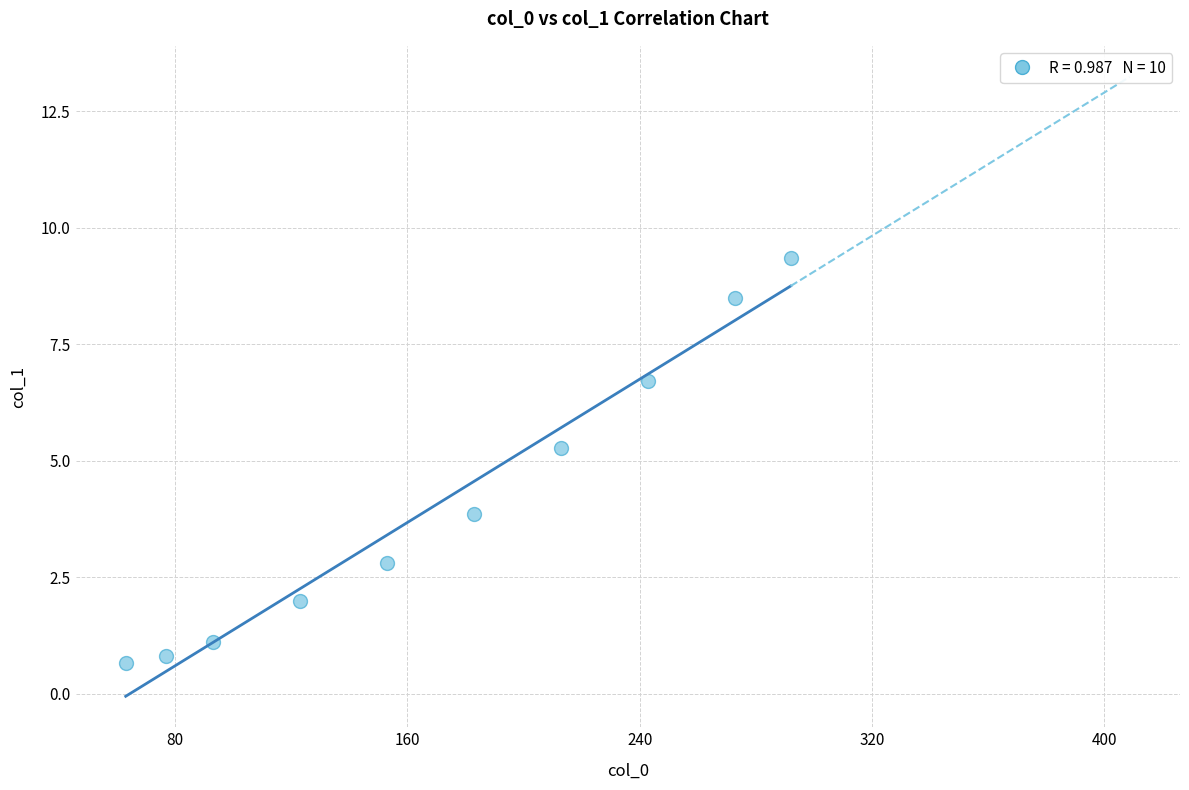

What Y value in the scatter plot is closest to 5?

5.3